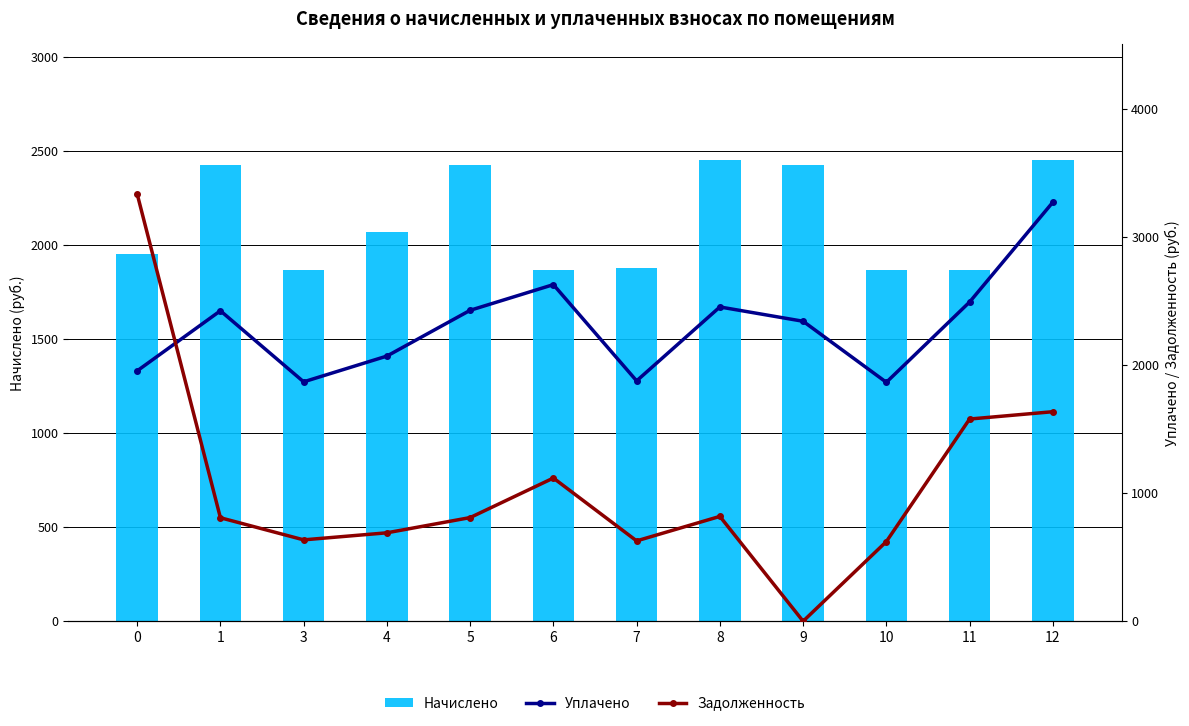

What are all the series names shown in the legend?

Начислено, Уплачено, Задолженность